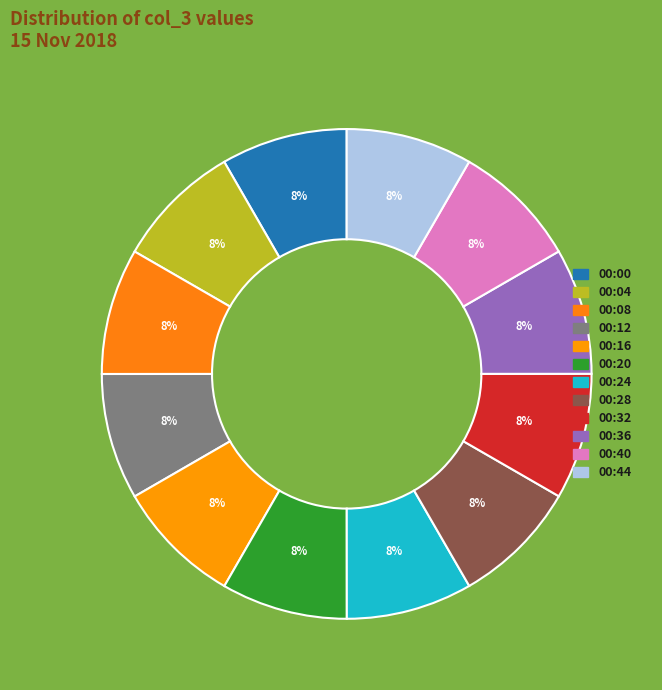

The 00:40 slice represents 8% of the pie. True or false?

True